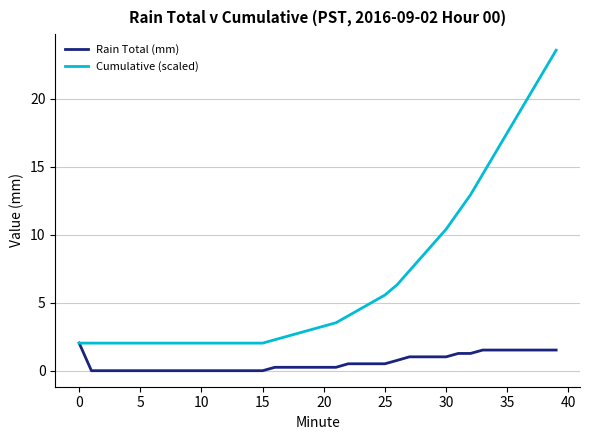

Rank the series by their average value, from highest to lowest.

Cumulative (scaled), Rain Total (mm)